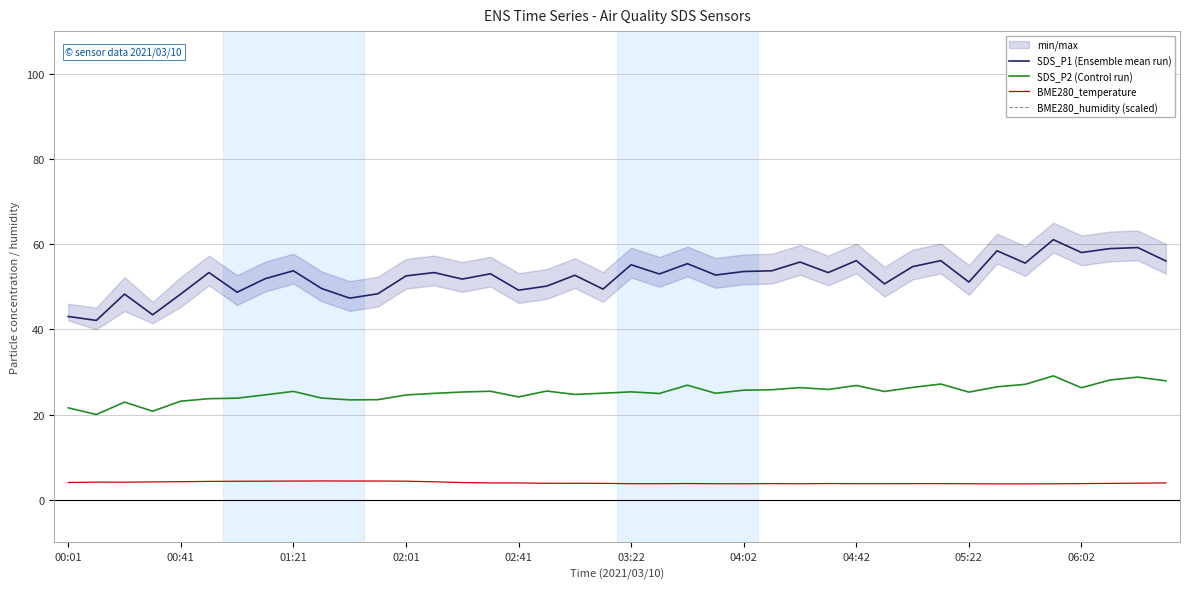

What is the highest value of the BME280_temperature series?

4.4